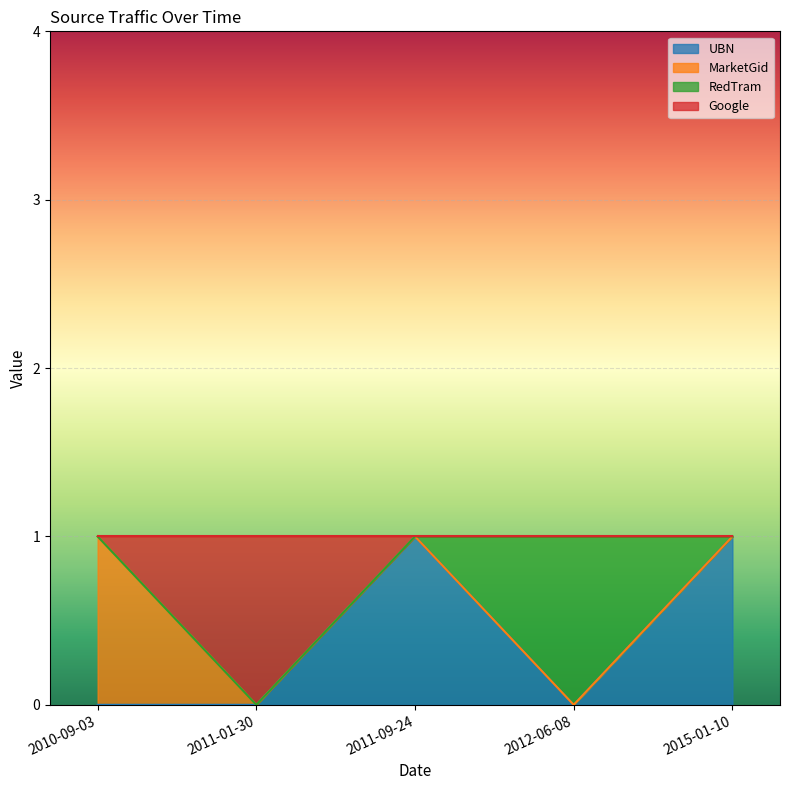

Reading left to right, extract all data points from this chart.

UBN: 2015-01-10=1	2012-06-08=0	2011-09-24=1	2011-01-30=0	2010-09-03=0
MarketGid: 2015-01-10=0	2012-06-08=0	2011-09-24=0	2011-01-30=0	2010-09-03=1
RedTram: 2015-01-10=0	2012-06-08=1	2011-09-24=0	2011-01-30=0	2010-09-03=0
Google: 2015-01-10=0	2012-06-08=0	2011-09-24=0	2011-01-30=1	2010-09-03=0